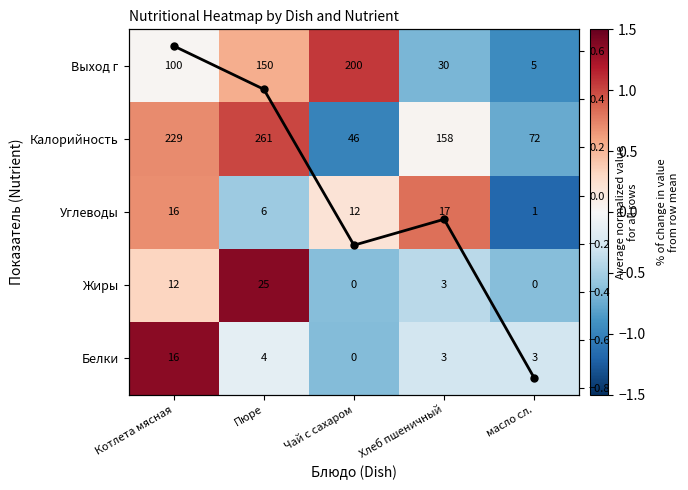

At which label does Жиры first exceed 0?

Котлета мясная